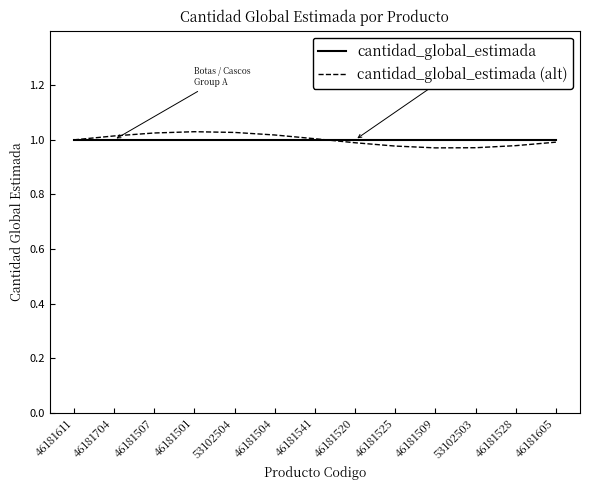

What is the difference between the maximum and minimum values in the cantidad_global_estimada (alt) series?

0.1